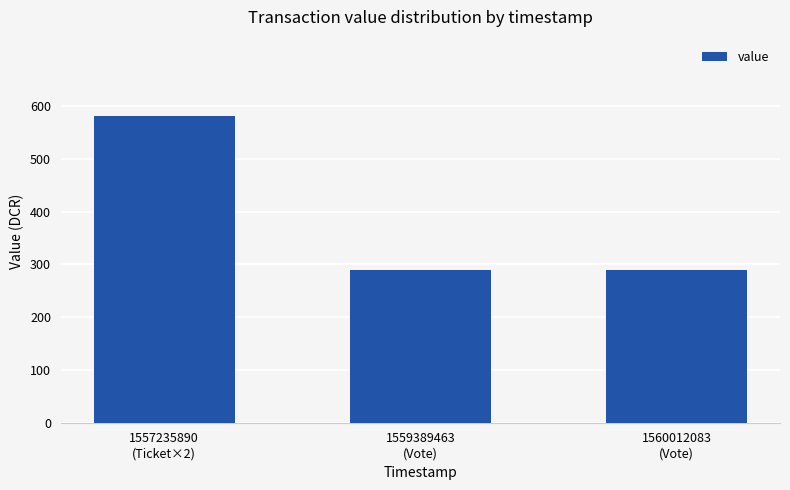

What is the difference between the maximum and second lowest values?

290.4